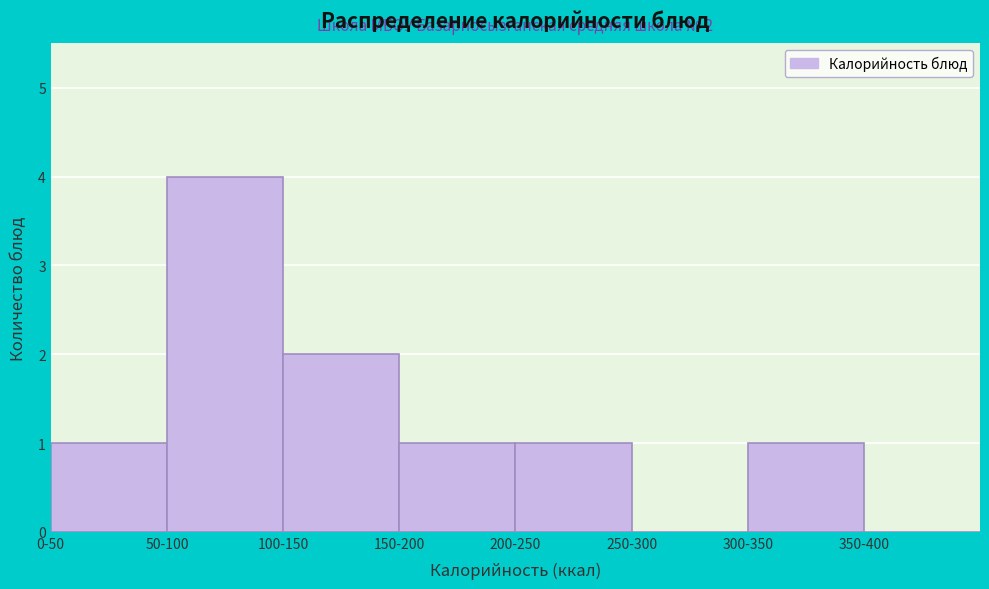

Reading left to right, transcribe all the data shown in this chart.

0-50=1	50-100=4	100-150=2	150-200=1	200-250=1	250-300=0	300-350=1	350-400=0